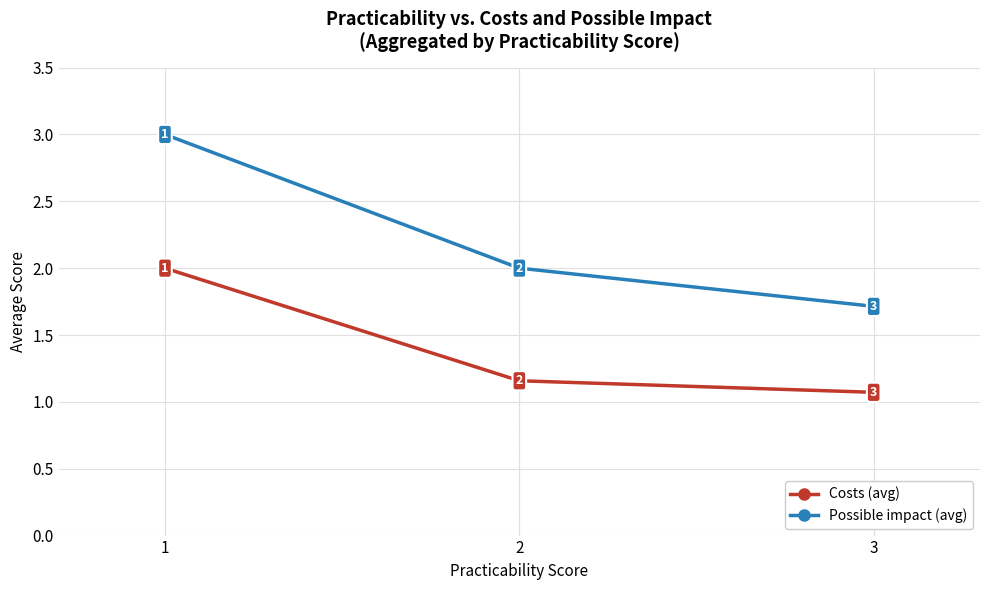

What is the value of the Possible impact (avg) point at the 2nd from the left?

2.0